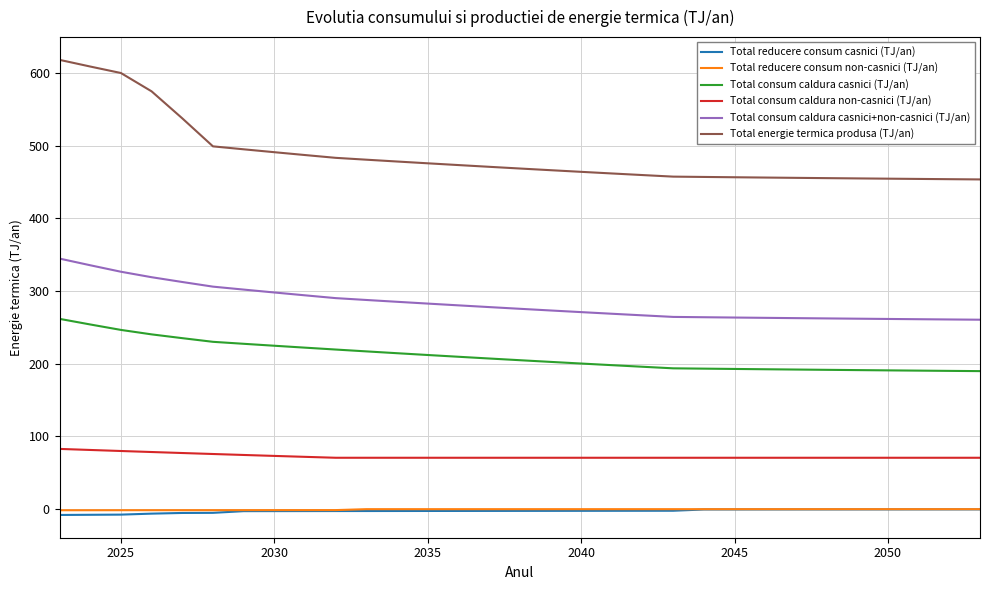

What is the lowest value of the Total consum caldura casnici+non-casnici (TJ/an) series?

260.6